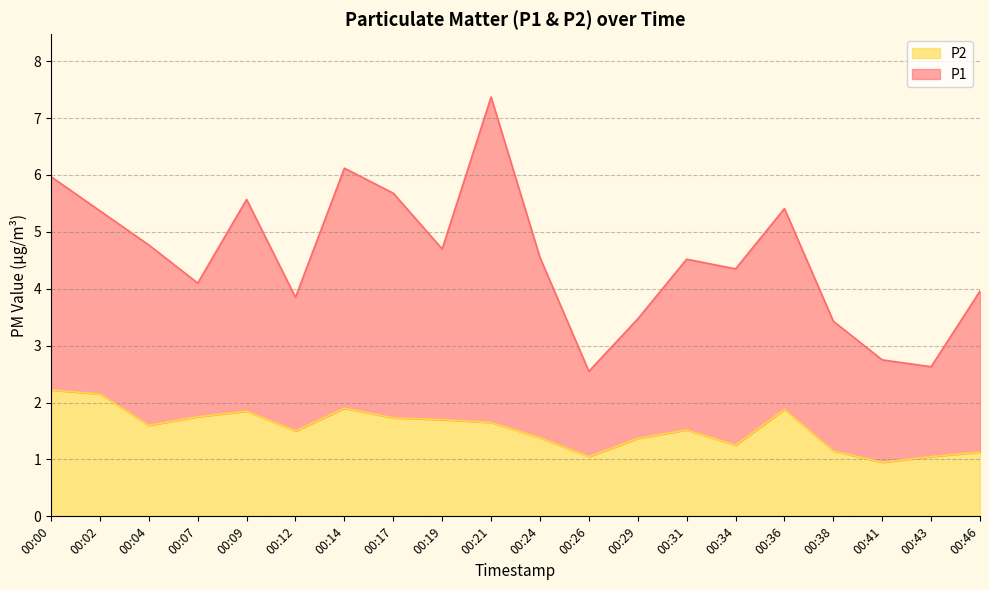

What value does the data have at 00:38?

1.1